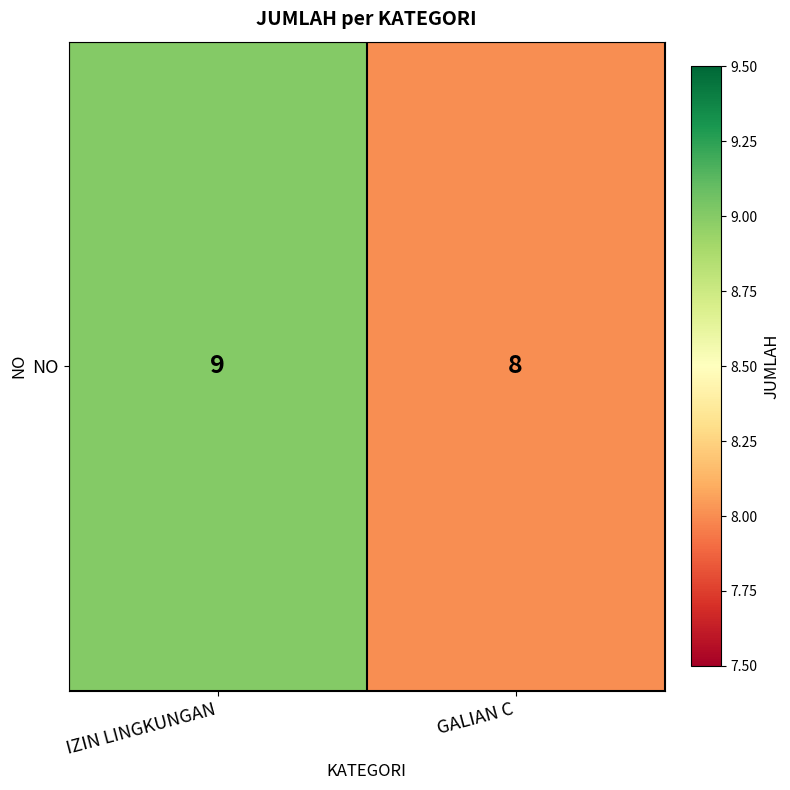

List the labels in order of value, largest first.

IZIN LINGKUNGAN, GALIAN C